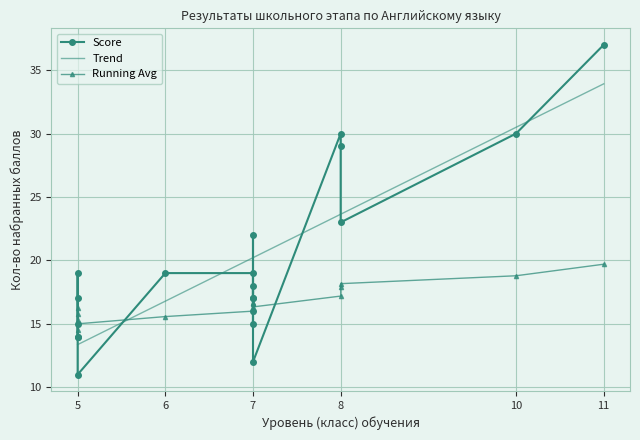

What is the minimum value for Trend?

13.4